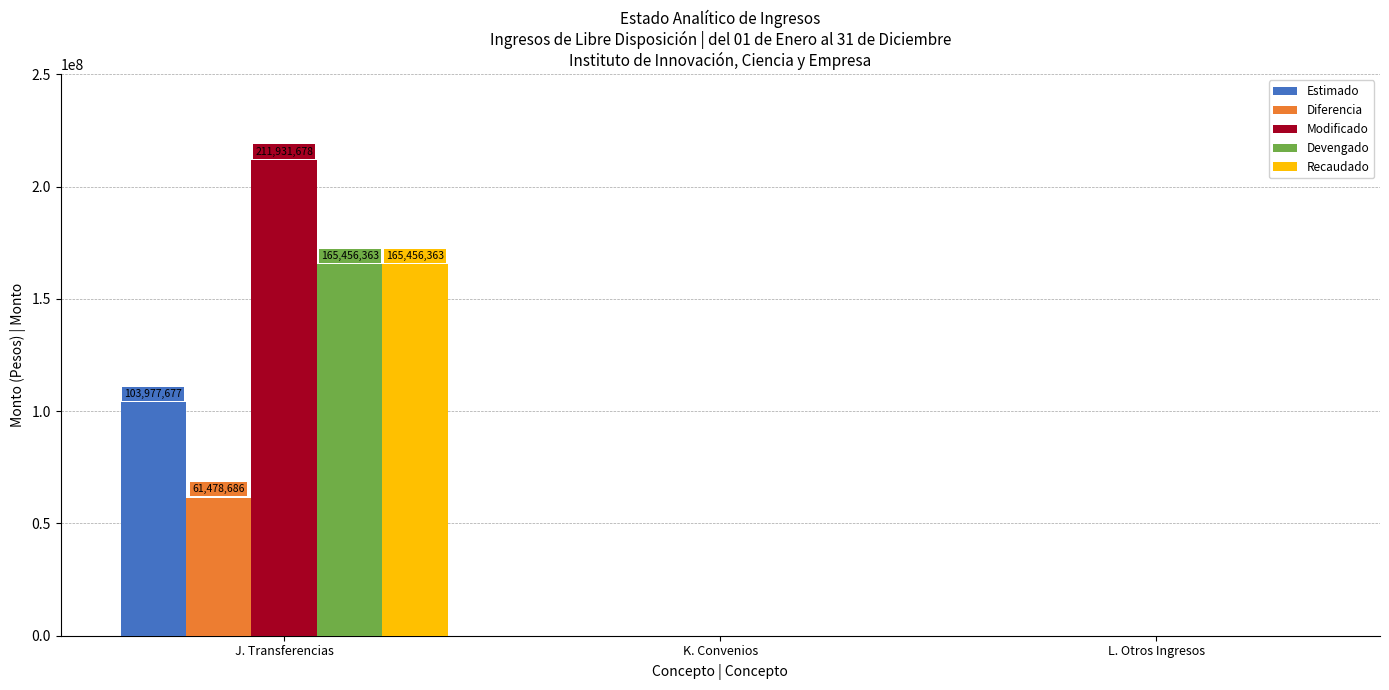

What is the average value of the Recaudado series?

55152121